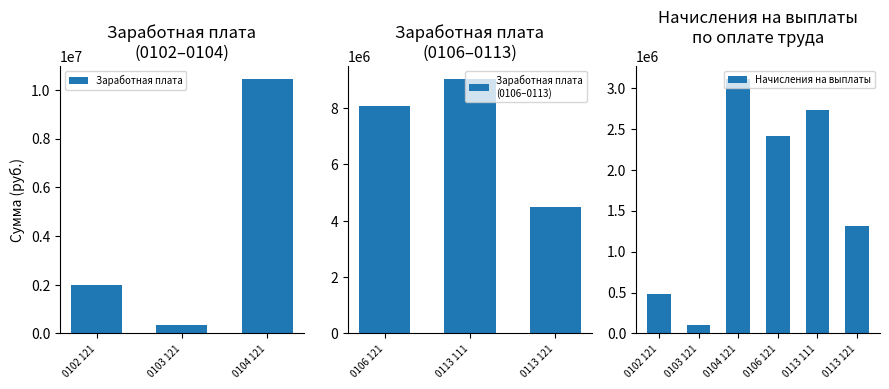

What is the difference between the values at 0104 121 and 0113 111?

386927.2